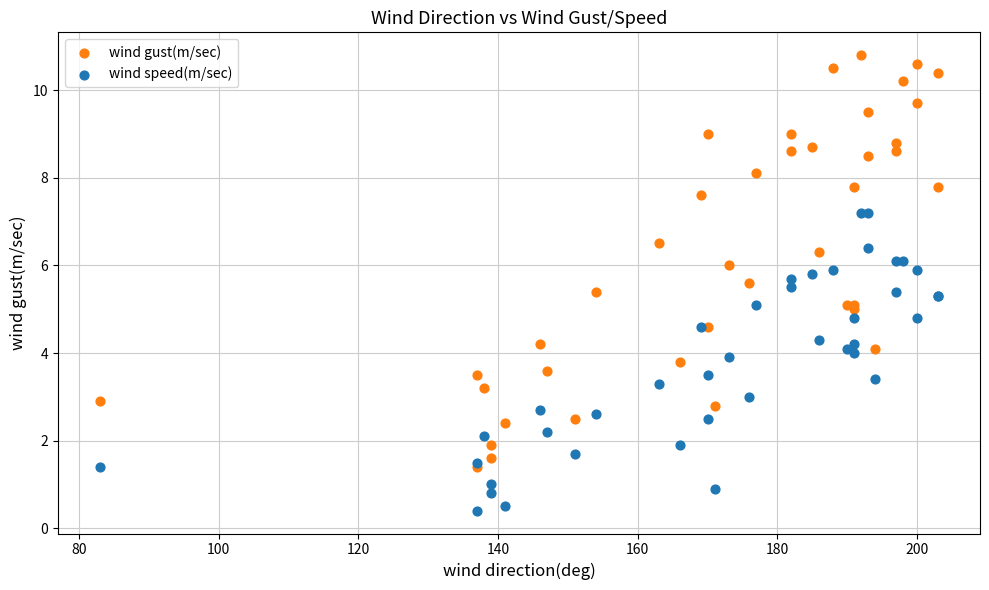

Which series contains the highest Y value?

wind gust(m/sec)